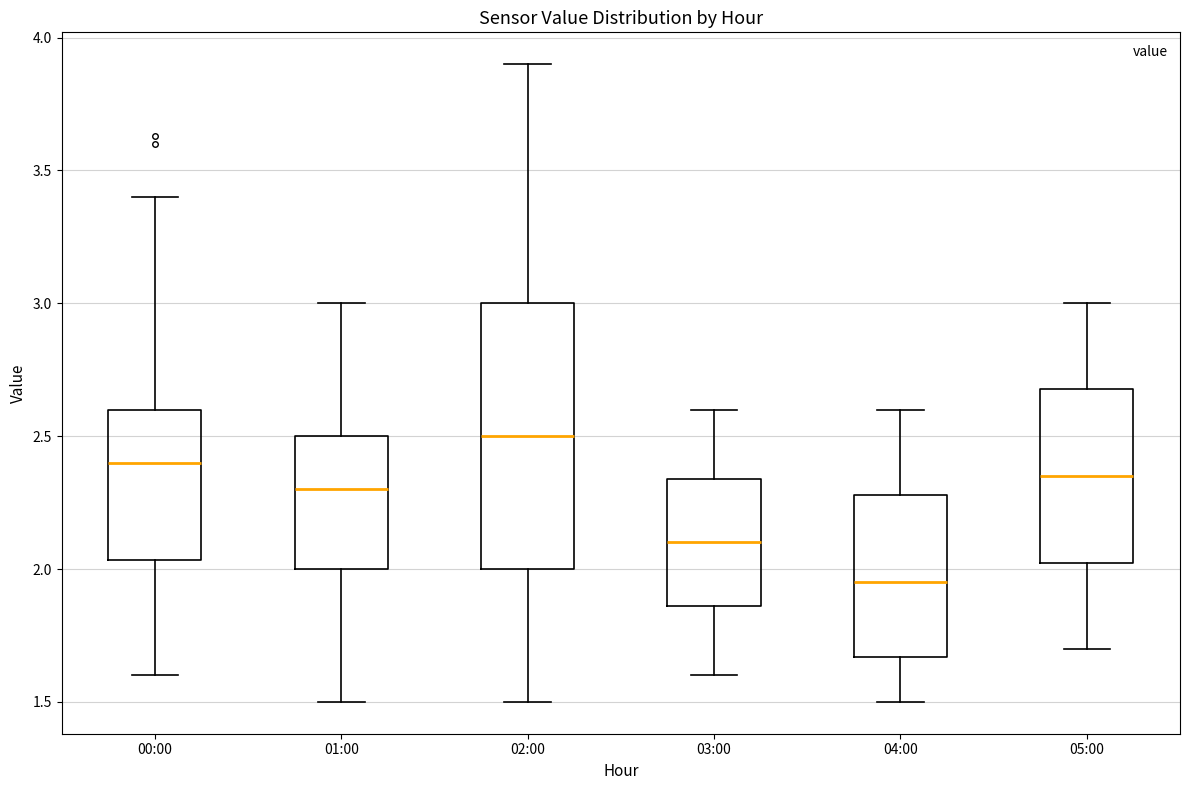

Comparing the boxes themselves (not the whiskers), which one is the tallest?

02:00